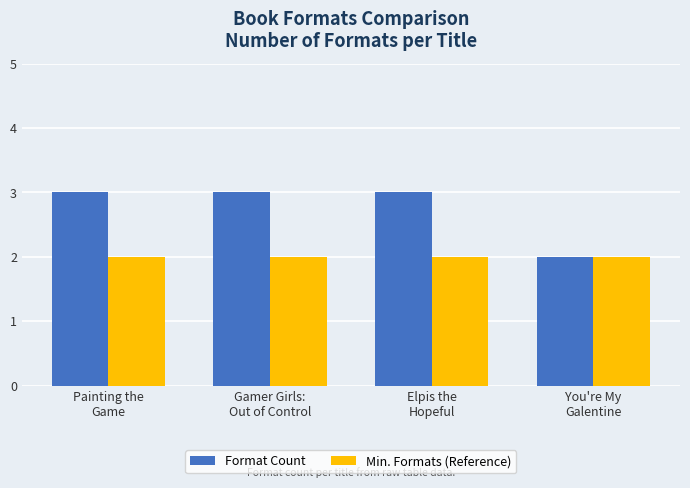

Where is Format Count nearest to the value 2?

You're My
Galentine